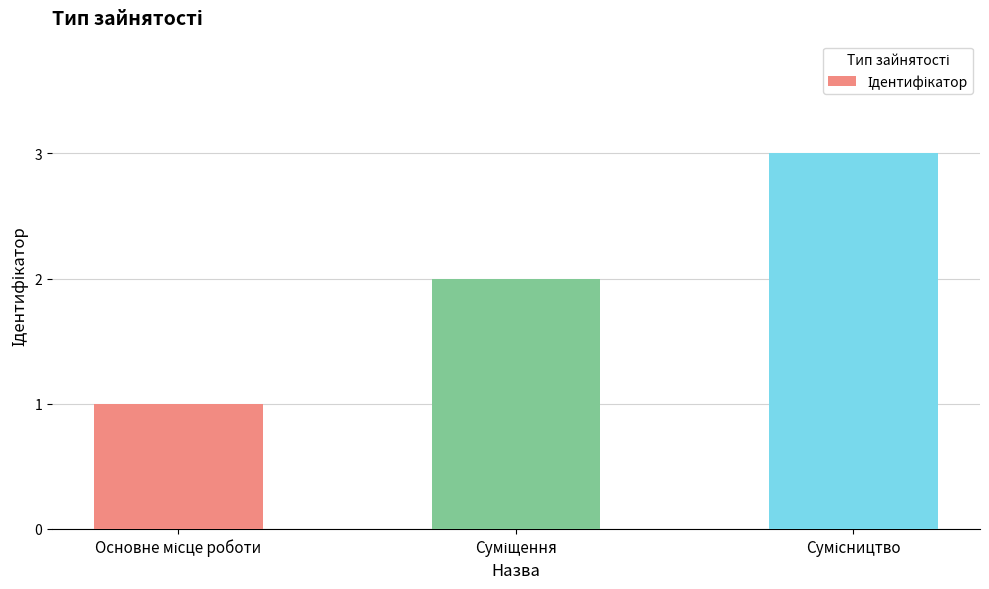

What is the minimum value shown in the chart?

1